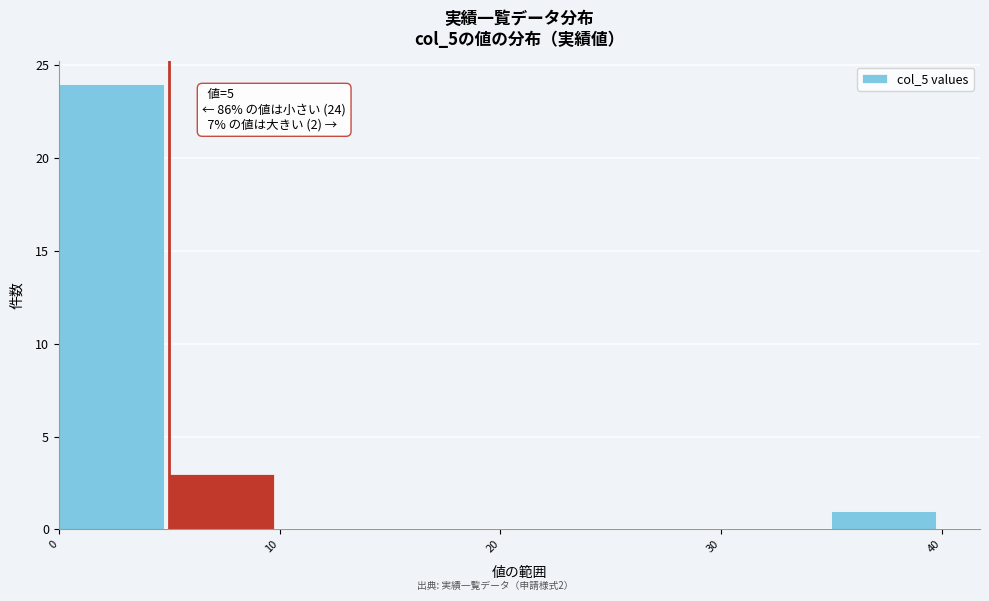

Over which range of the x-axis is the bar tallest?

0 to 5